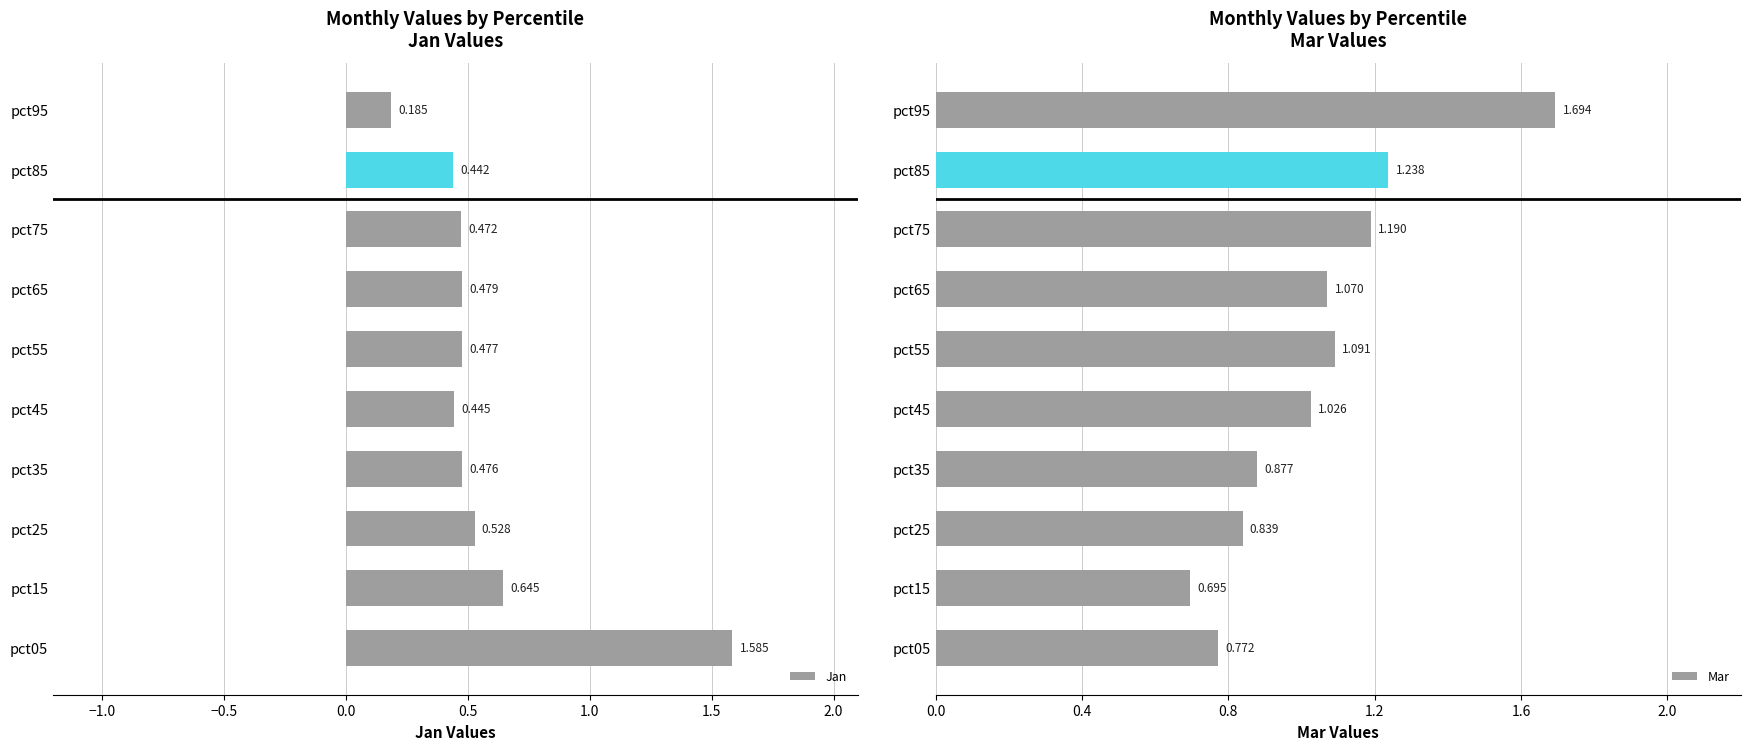

List the series in order of their overall mean, lowest first.

Jan, Mar